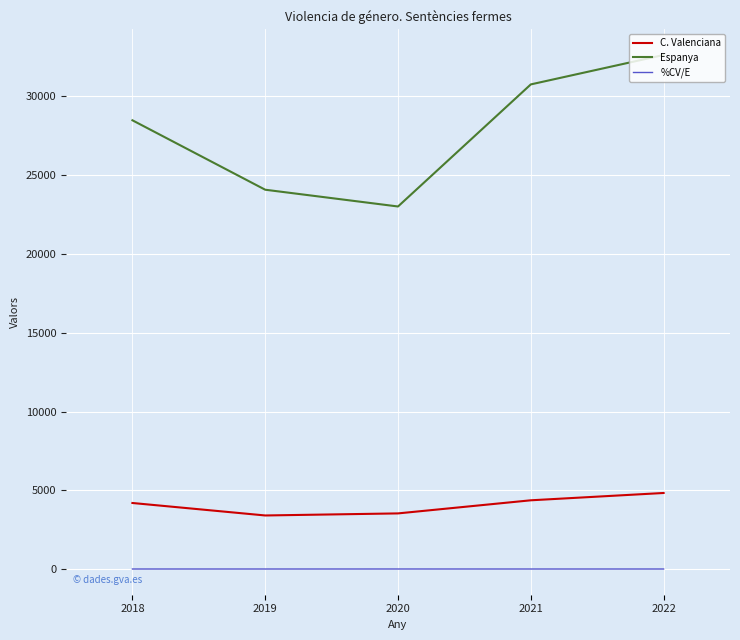

Which series changed the most between 2021 and 2022?

Espanya